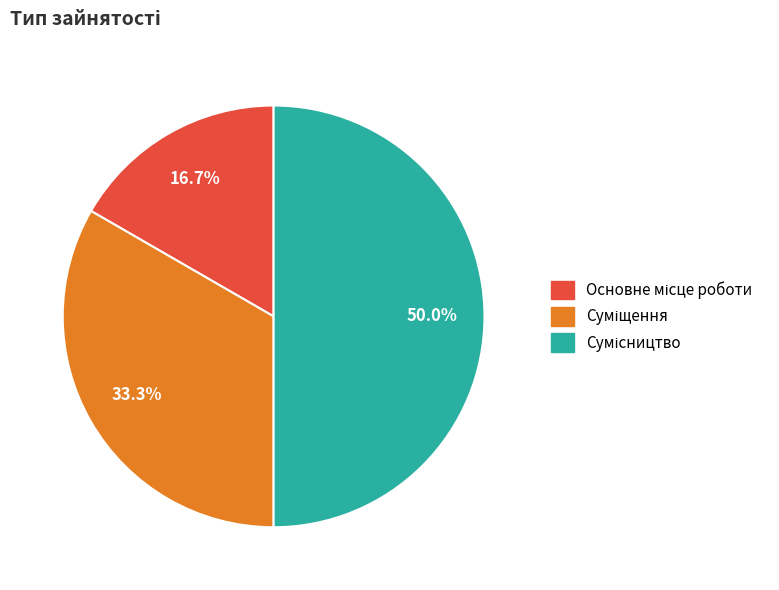

Rank the categories by value from highest to lowest.

Сумісництво, Суміщення, Основне місце роботи